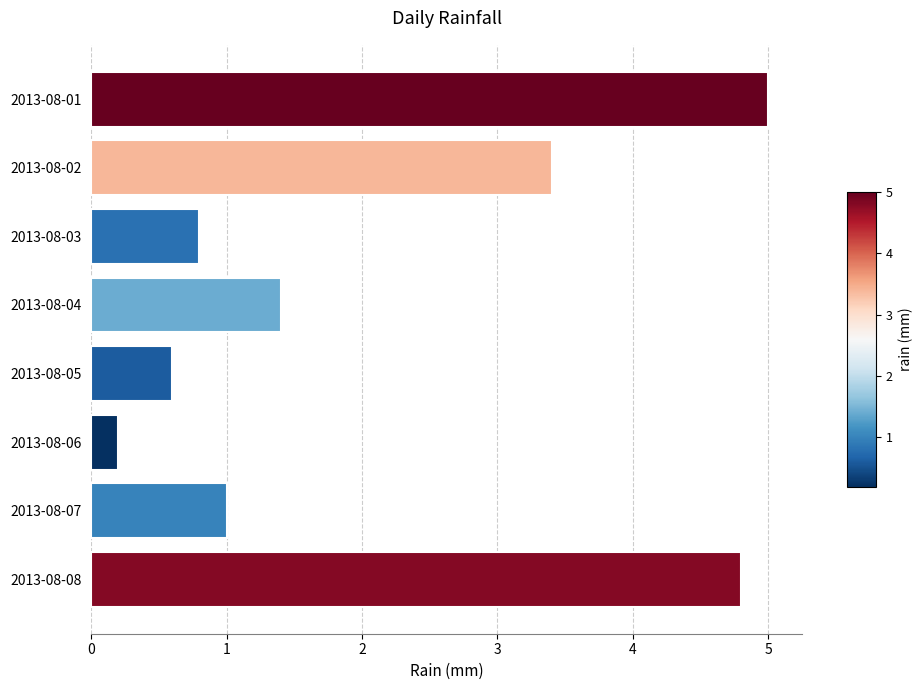

How many bars are there in total?

8